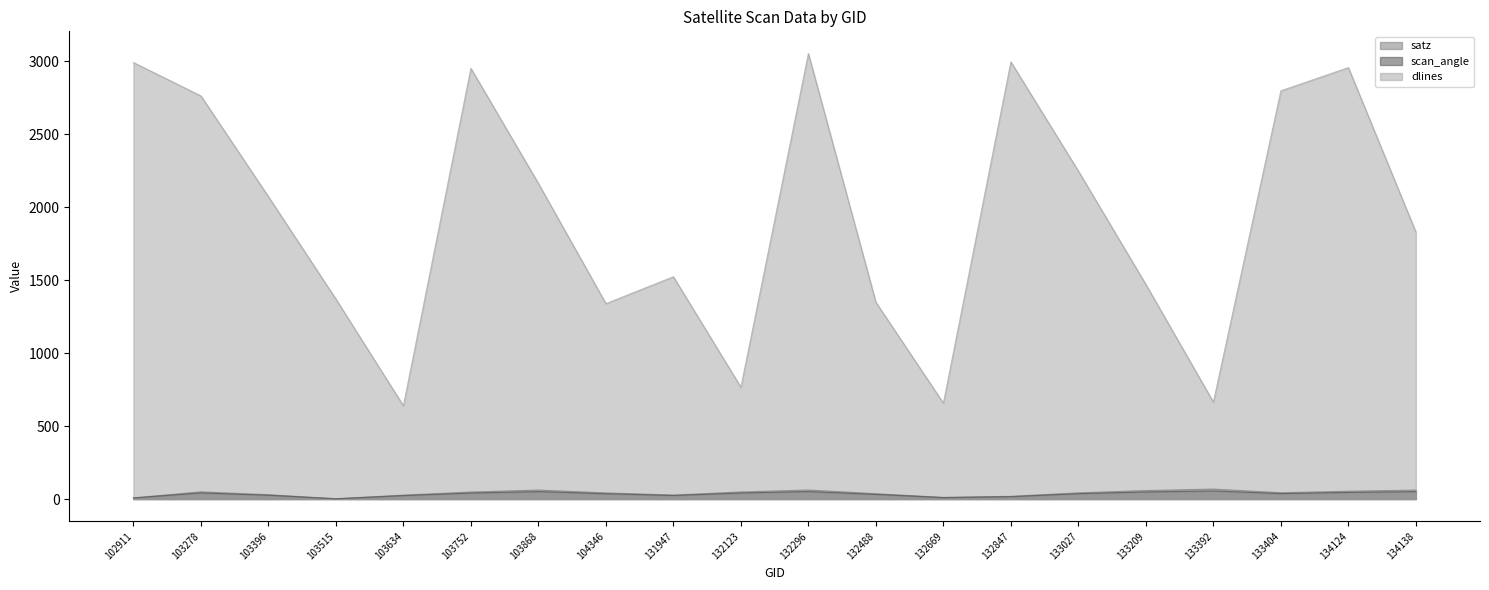

What is the value of the scan_angle point at the 17th from the left?

55.4